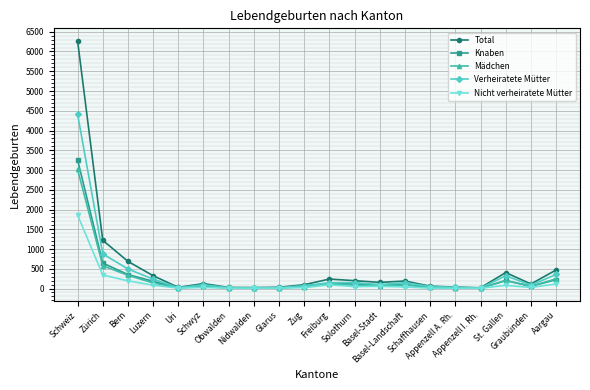

How many series are shown in this chart?

5